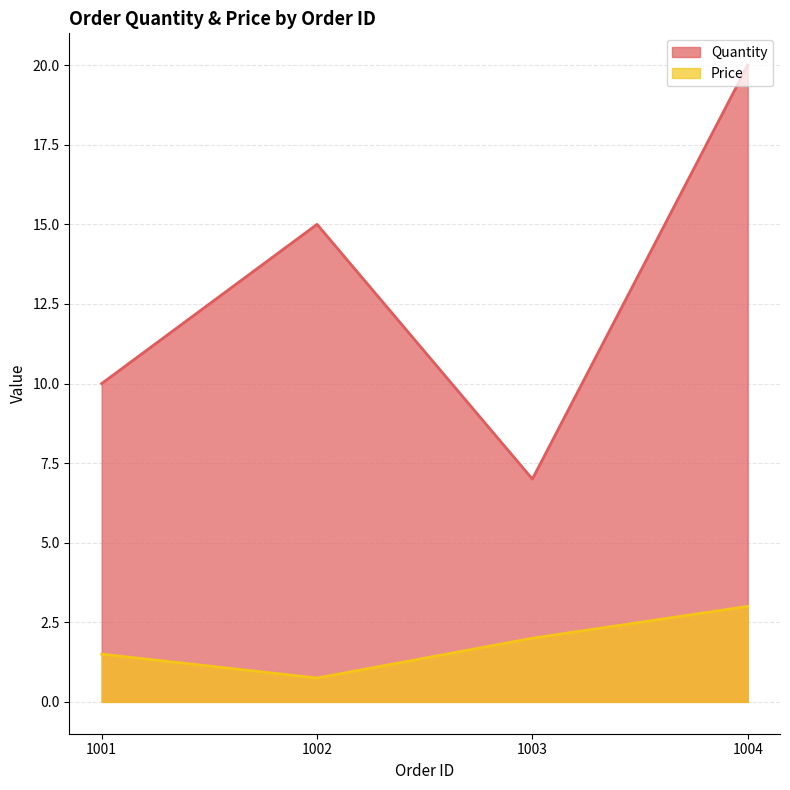

What is the value of the Quantity point at the 3rd from the left?

7.0